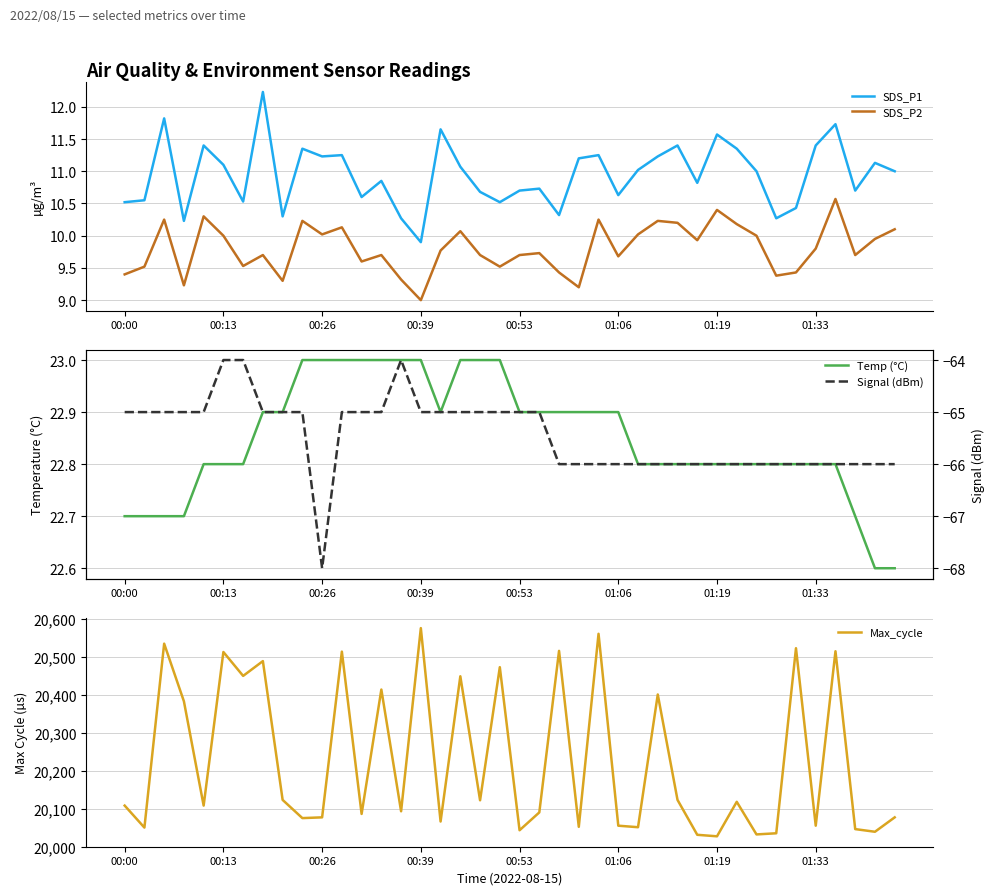

What is the average value of the Max_cycle series?

20227